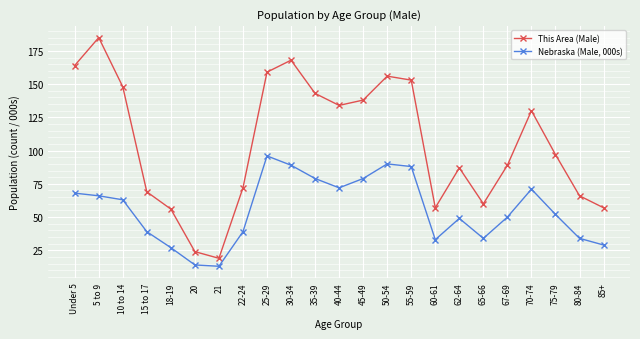

Reading left to right, transcribe all the data shown in this chart.

This Area (Male): 164	185	148	69	56	24	19	72	159	168	143	134	138	156	153	57	87	60	89	130	97	66	57
Nebraska (Male, 000s): 68	66	63	39	27	14	13	39	96	89	79	72	79	90	88	33	49	34	50	71	52	34	29